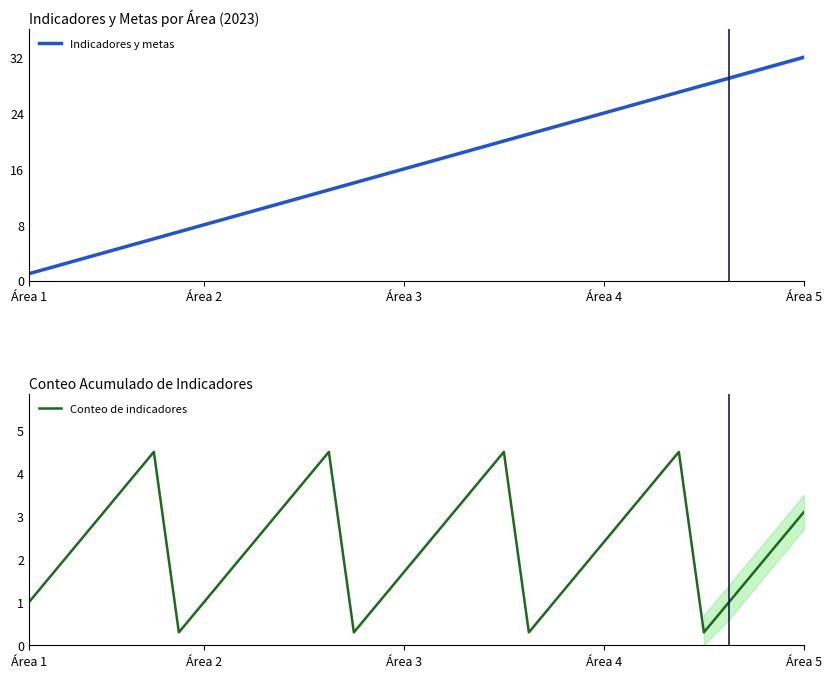

What is the greatest value displayed?

32.0